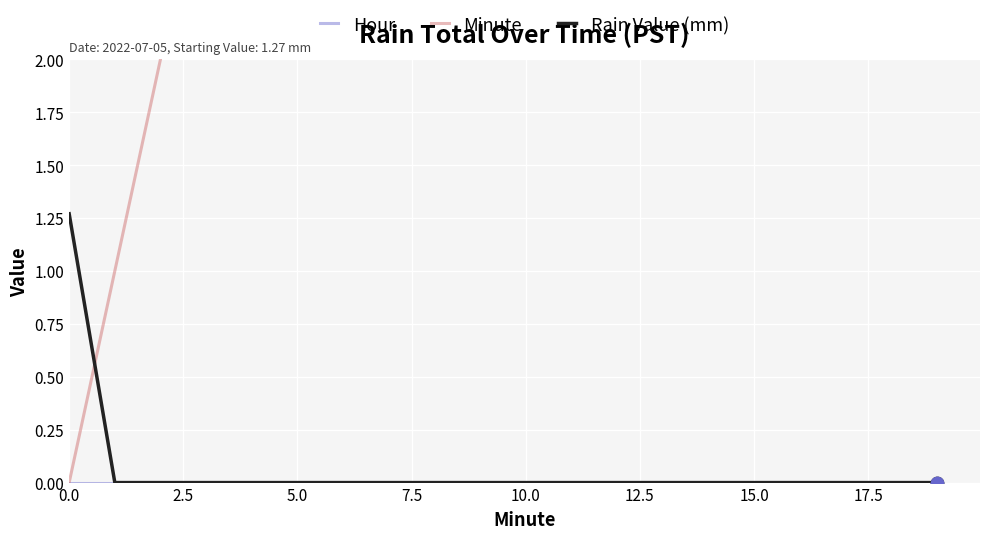

Which series has the widest spread of Y values?

Minute